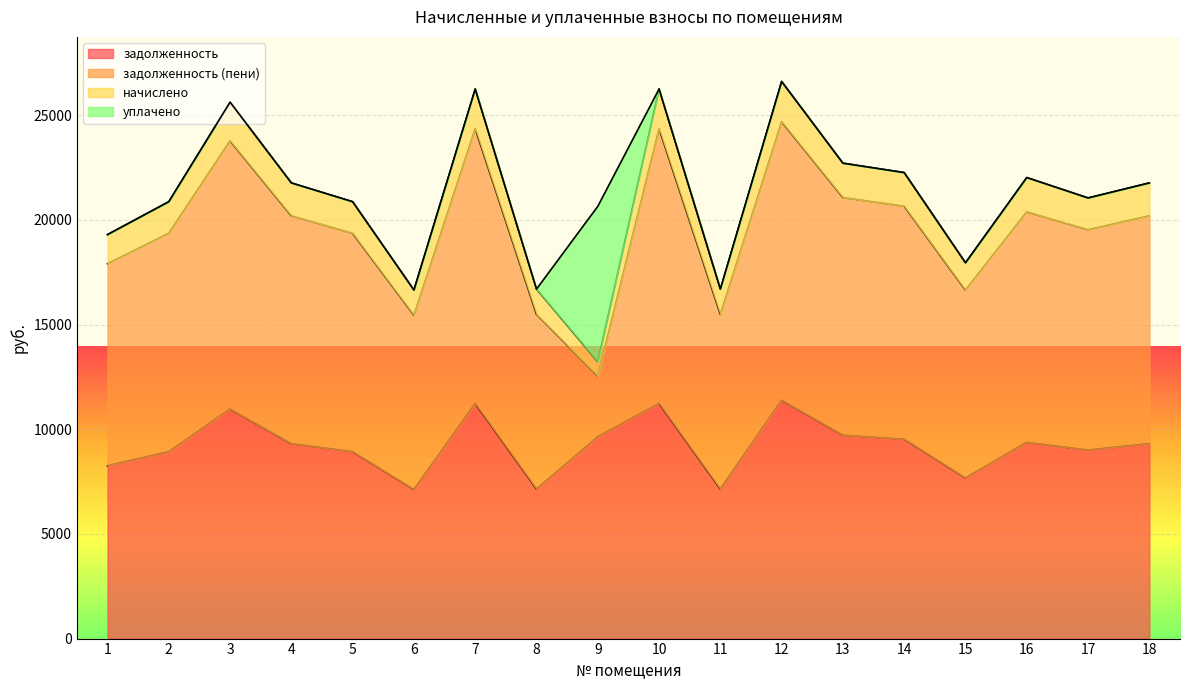

The начислено series shows 37011.6 at 10. True or false?

False